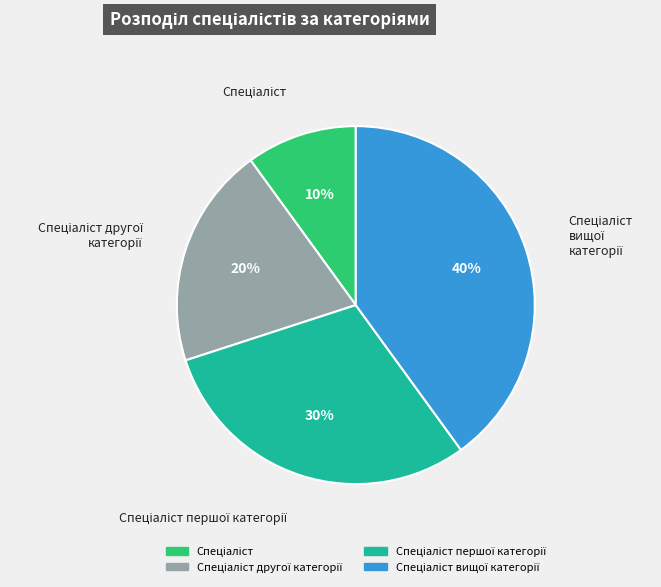

How many slices are in this pie chart?

4